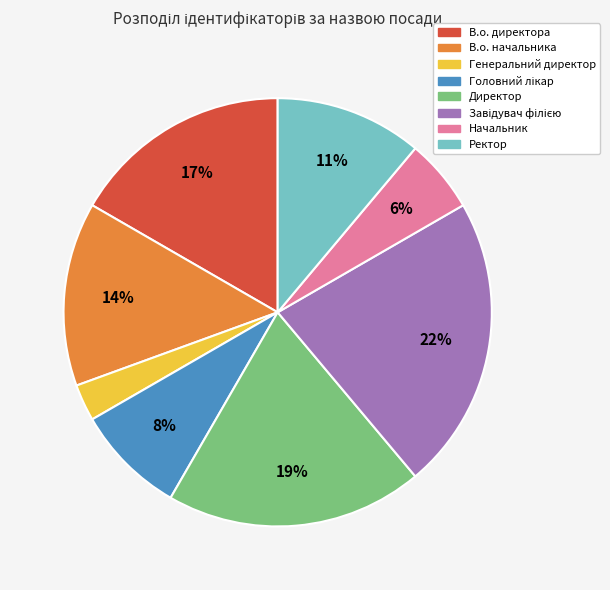

Do В.о. начальника and В.о. директора together represent more than half of the pie?

No